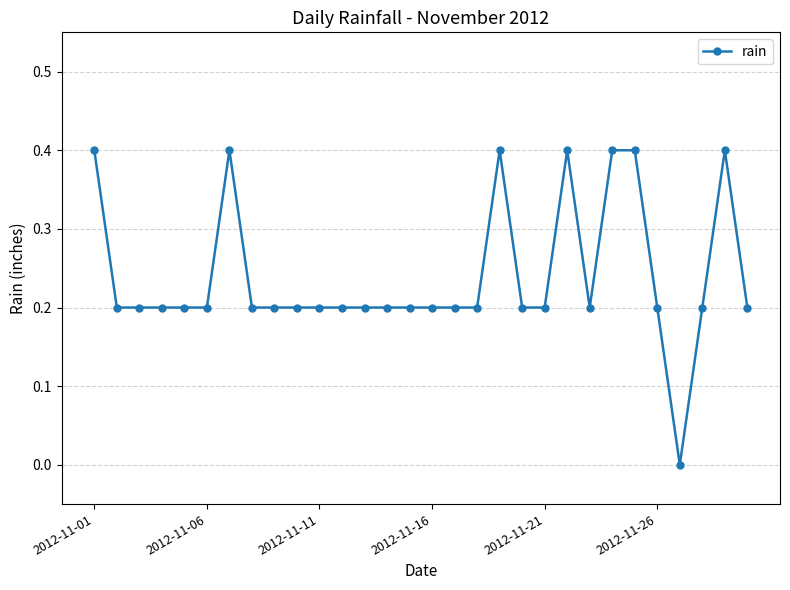

What is the maximum value shown in the chart?

0.4